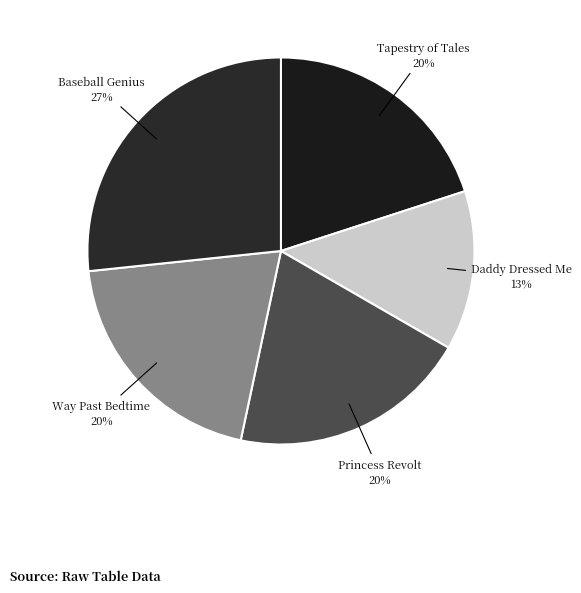

Does Way Past Bedtime represent more than half of the total?

No